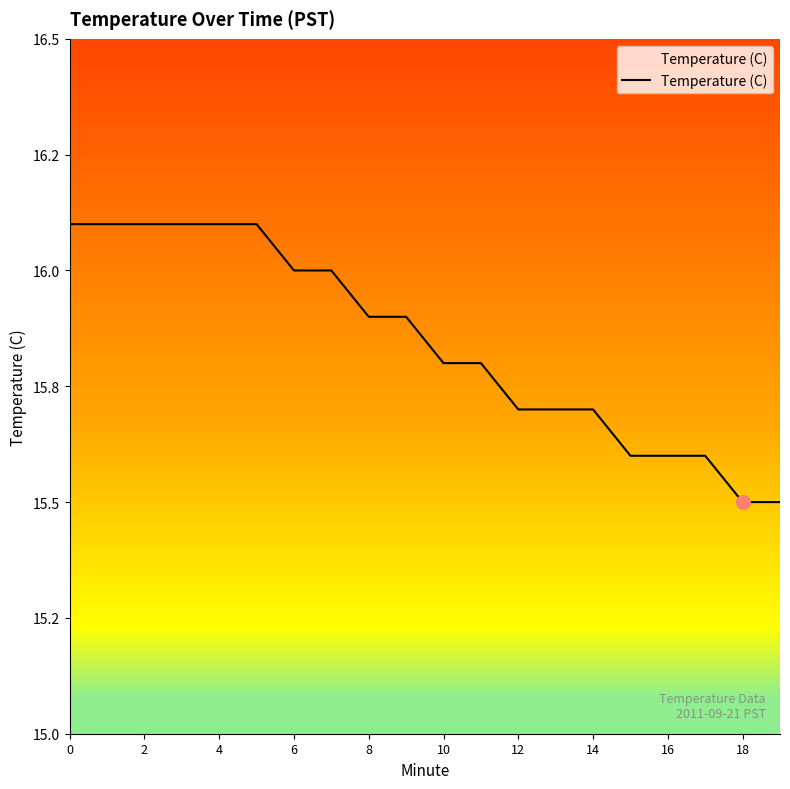

Where is the data nearest to the value 15?

18